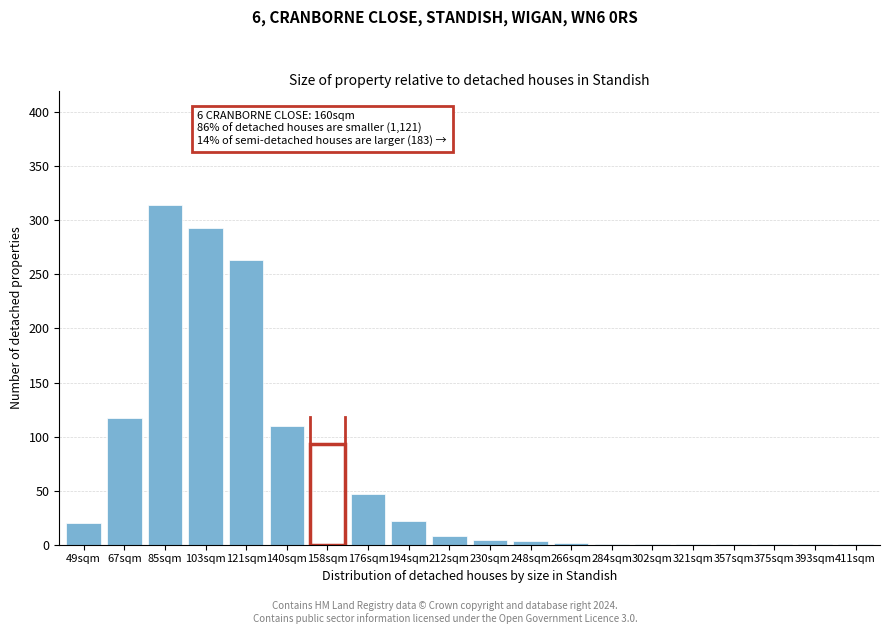

What is the maximum value shown in the chart?

314